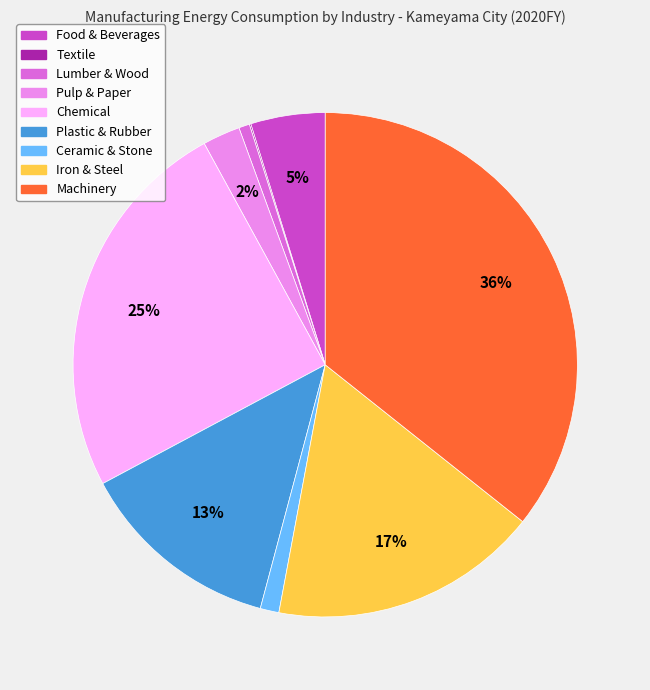

To the nearest percent, what is the difference between the Ceramic & Stone and Plastic & Rubber slice percentages?

12%